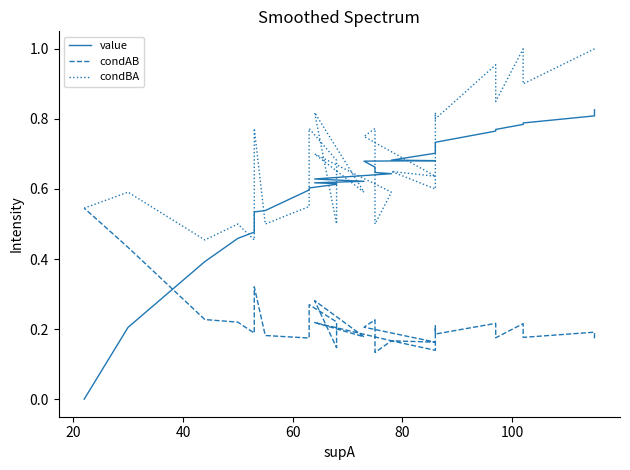

True or false: value has a value of 1.2 at 7.

False